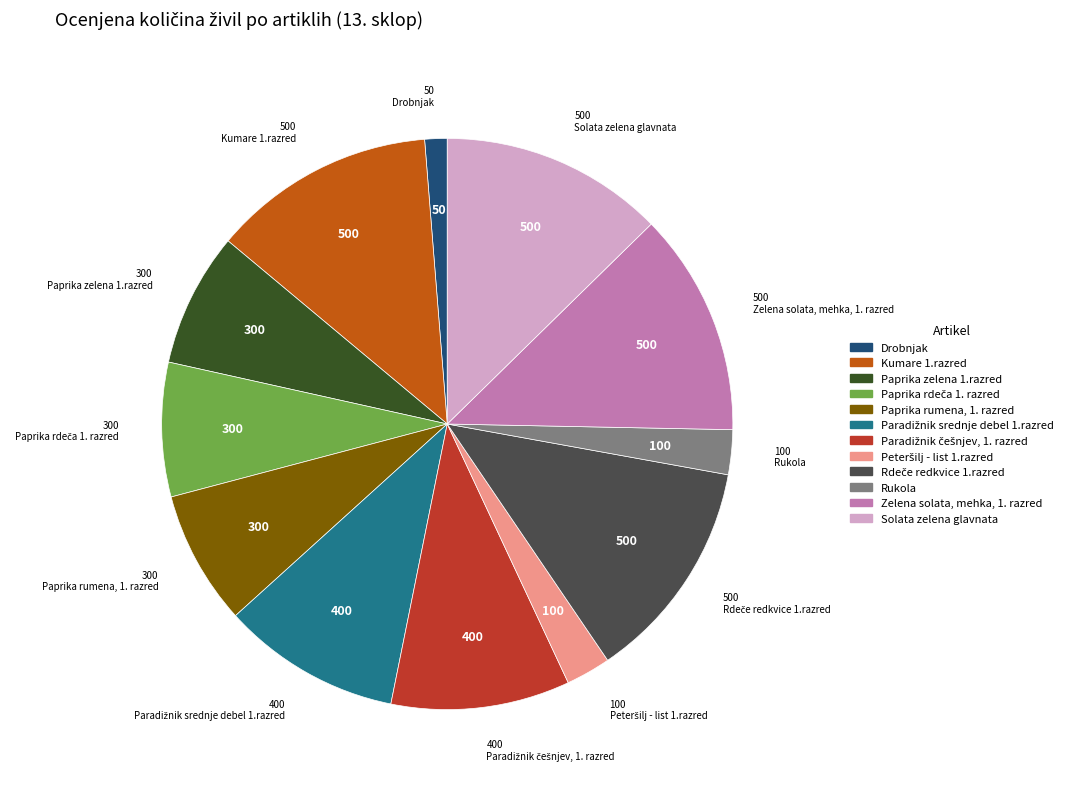

Does Zelena solata, mehka, 1. razred account for over 50% of the chart?

No